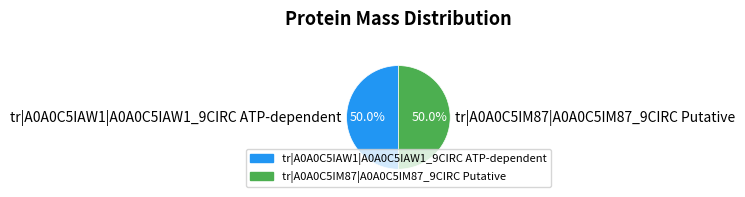

How many segments does this pie chart have?

2